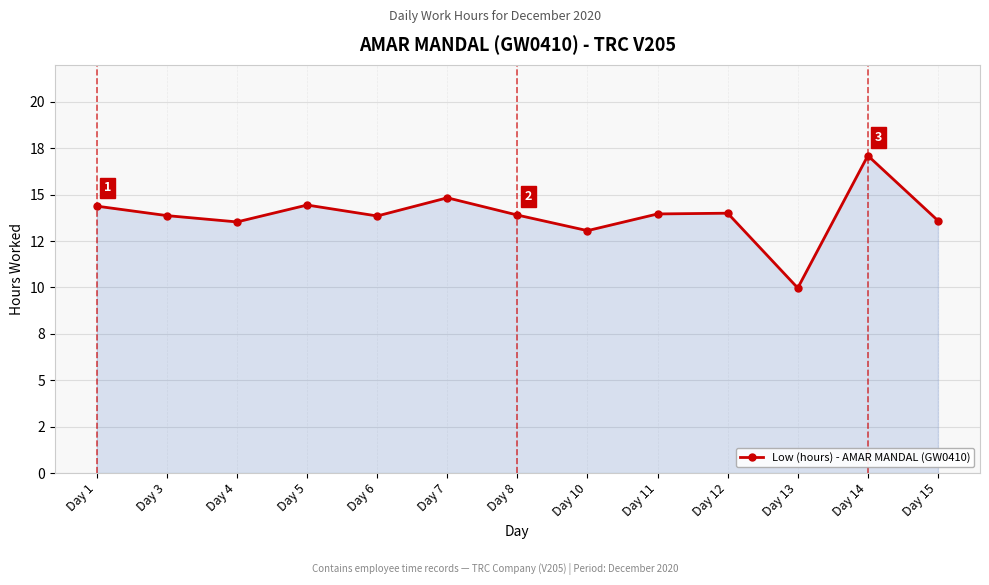

Is it true that the value at Day 7 is 14.8?

True